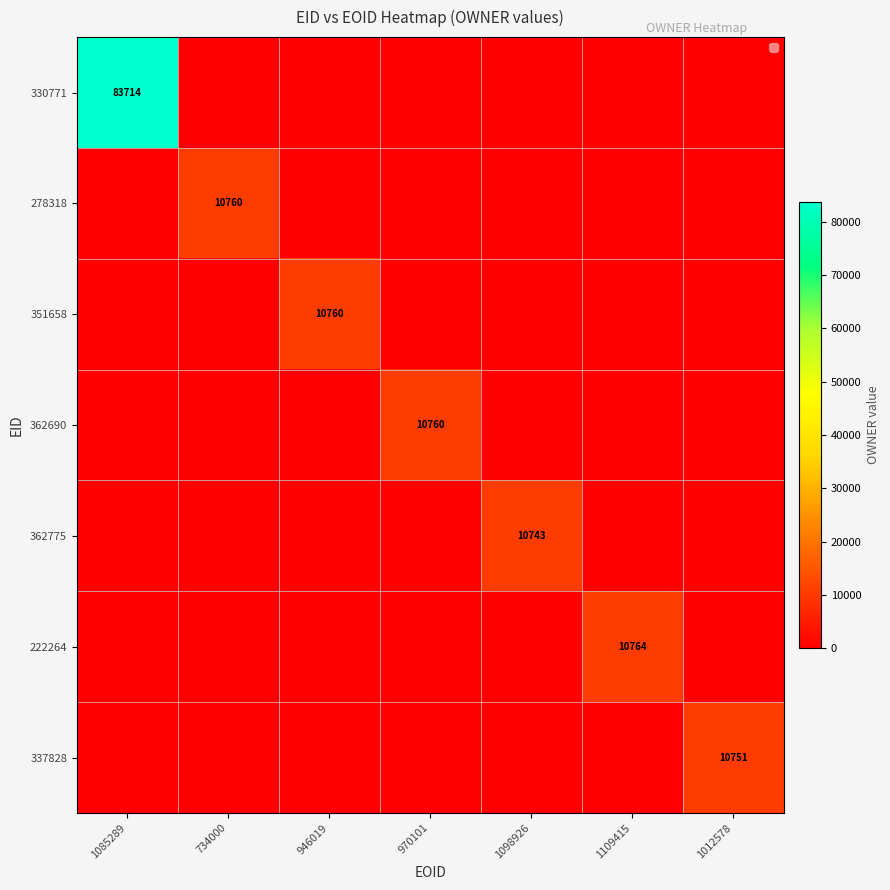

The value of 222264 at 1109415 is 10764. True or false?

True